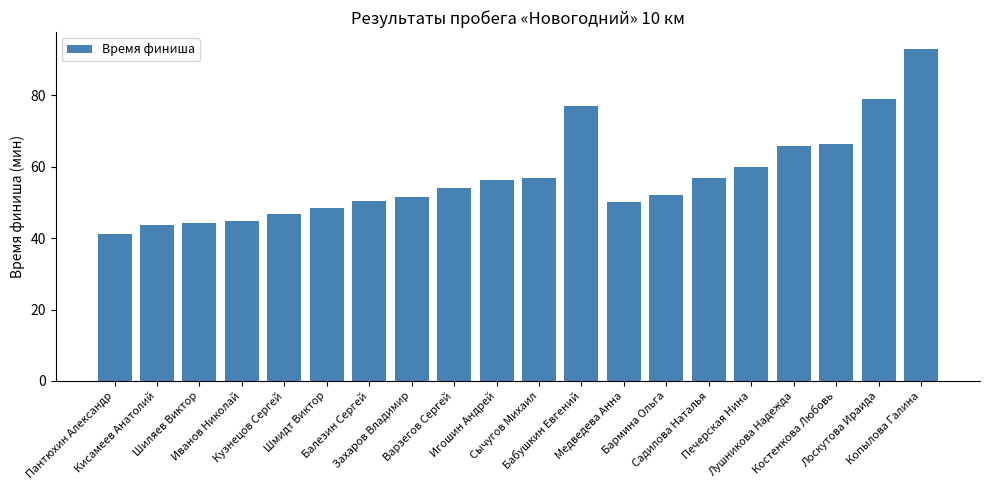

Does the chart contain stacked bars?

No